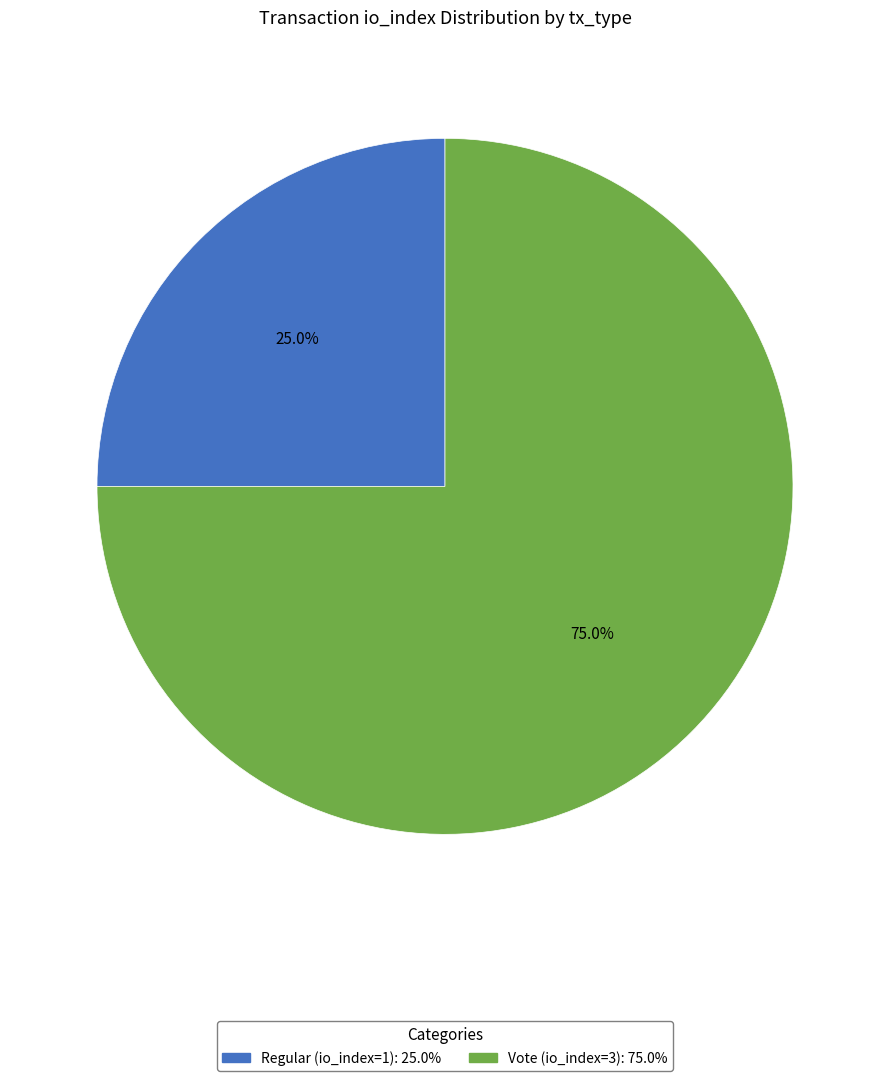

Does any single category account for the majority?

Yes